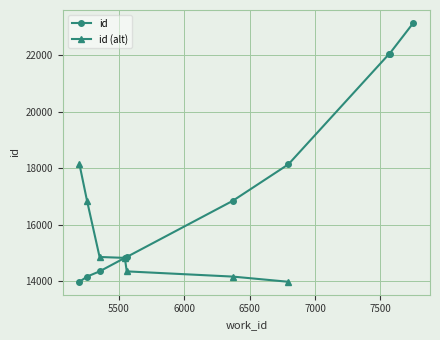

At which category does the chart reach its minimum across all series?

5197